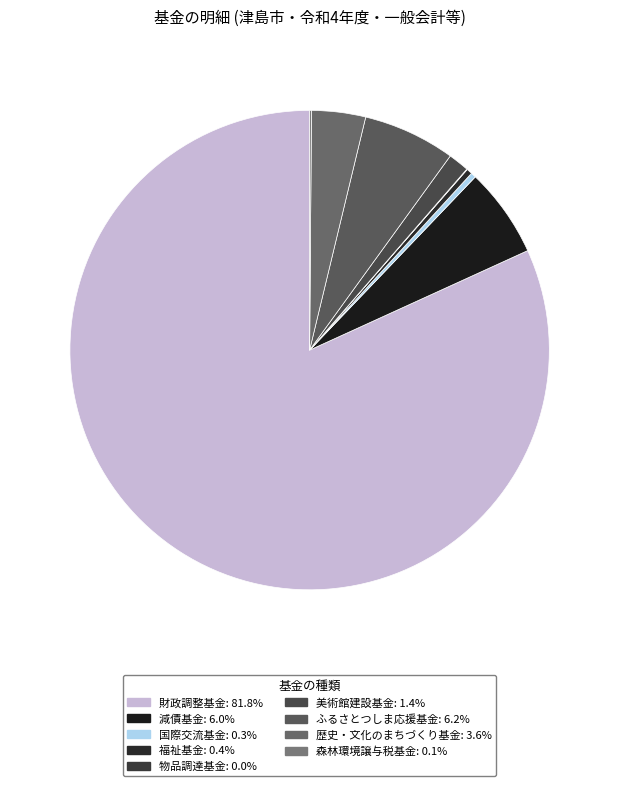

Which slice is the largest?

財政調整基金